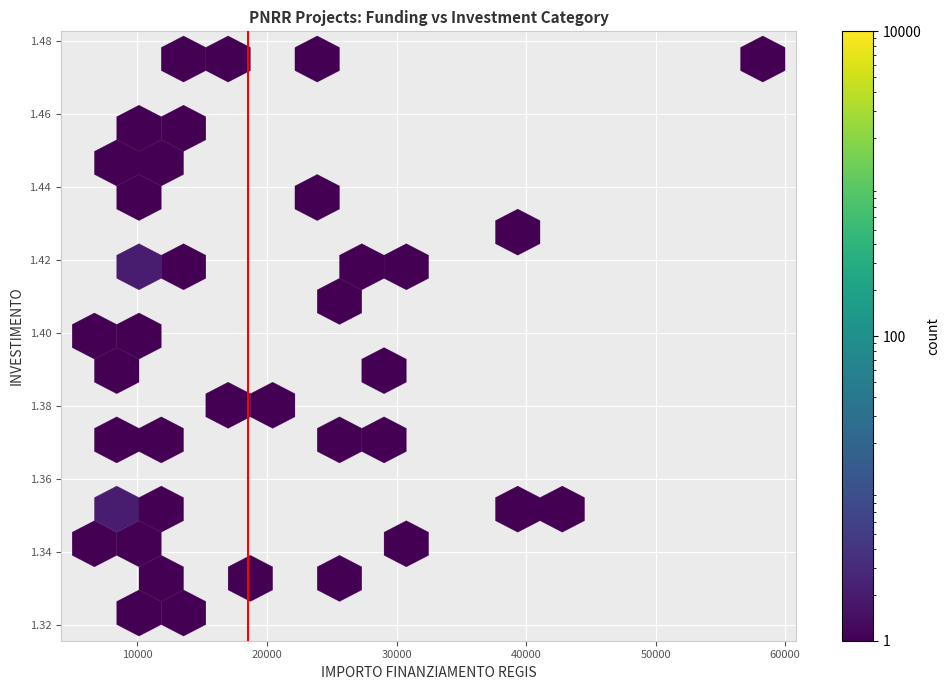

What is the range of X values (max minus min)?

51595.0